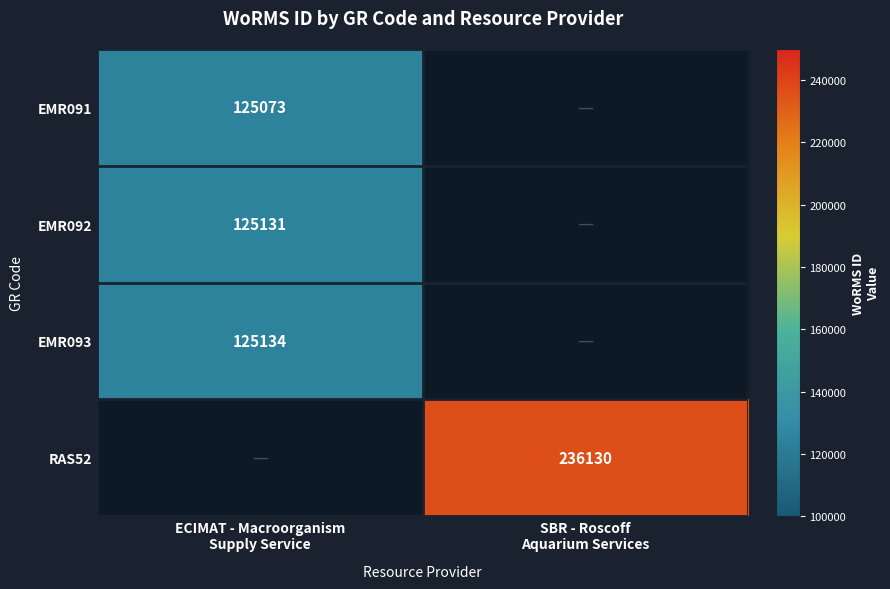

True or false: EMR092 has a value of 125131.0 at ECIMAT - Macroorganism Supply Service.

True